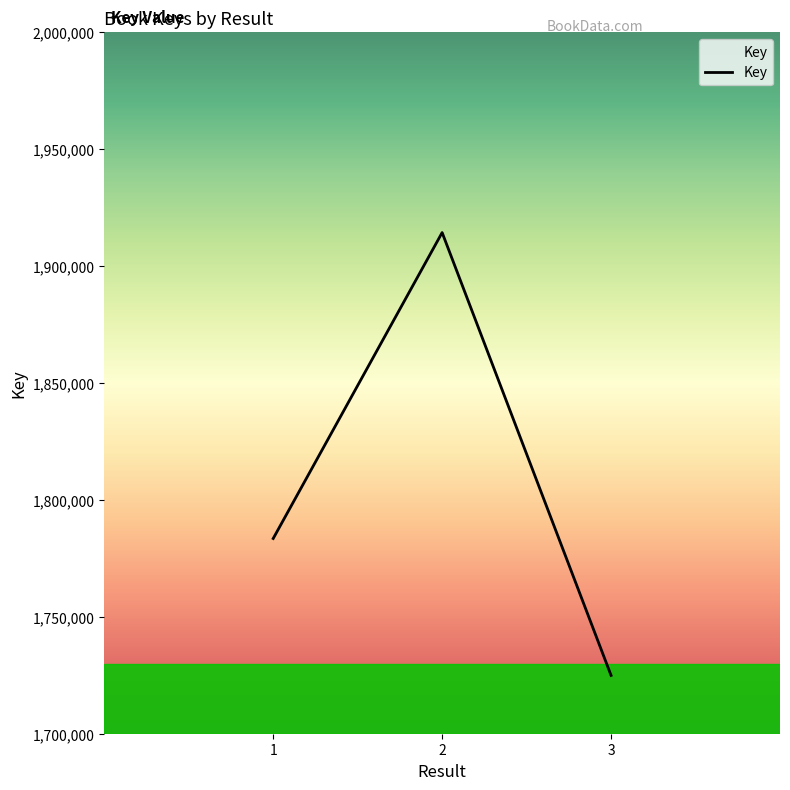

What value does the data have at 3?

1724946